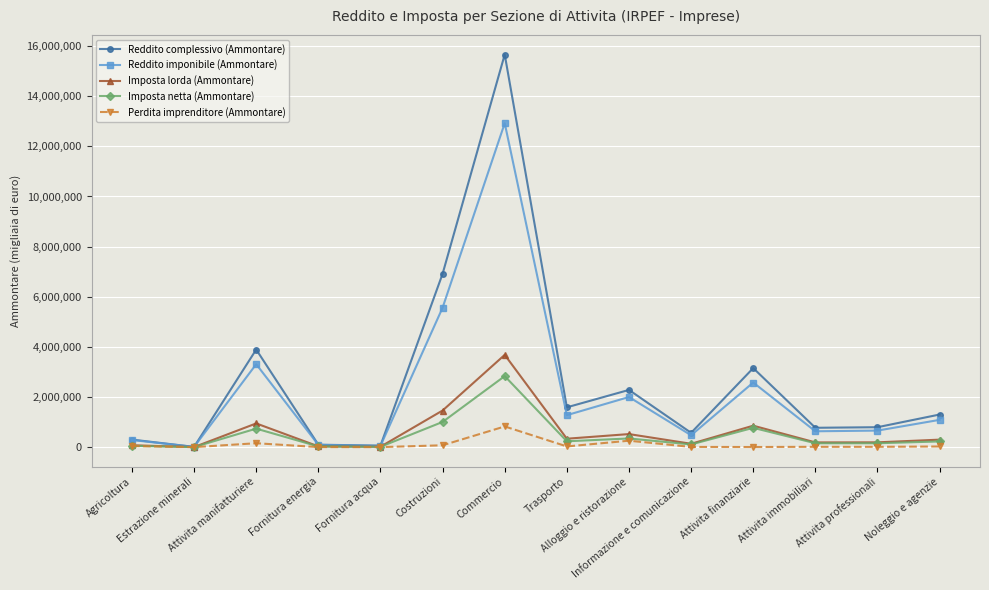

What position from the left is Attivita manifatturiere?

3